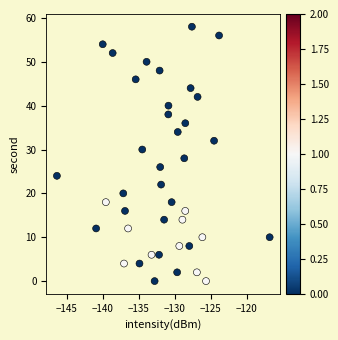

What is the range of Y values (max minus min)?

58